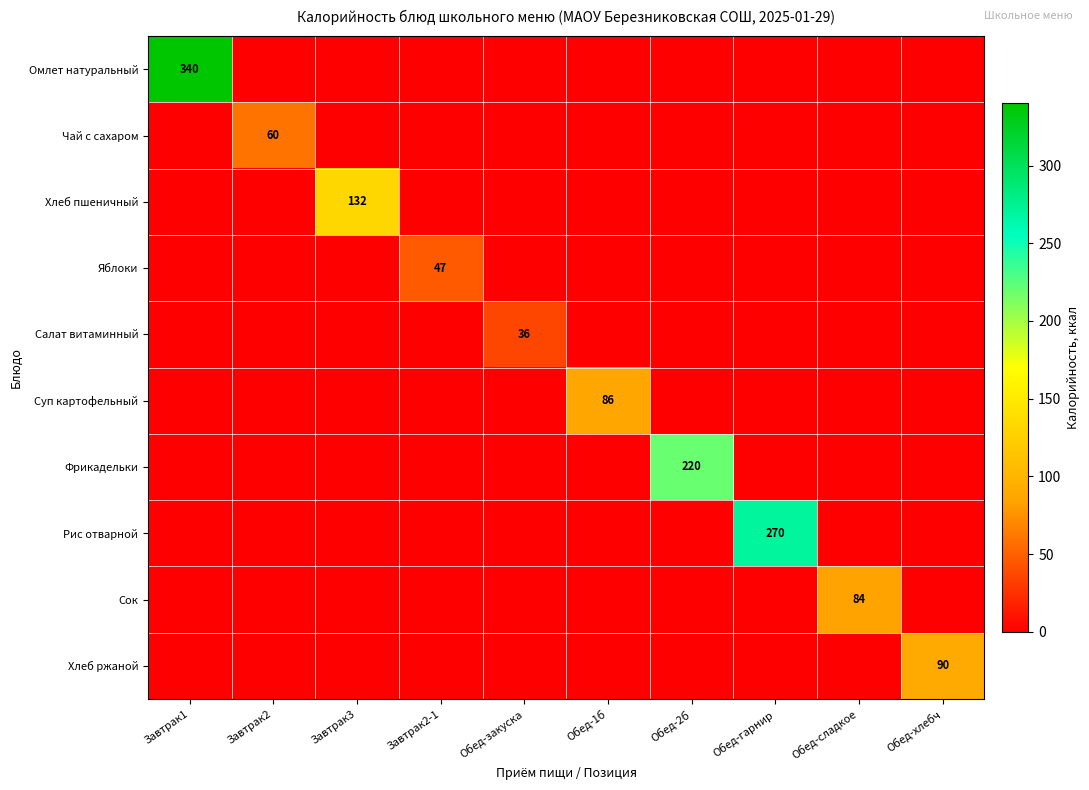

Between Обед-гарнир and Обед-хлебч, which series saw the biggest shift?

Рис отварной